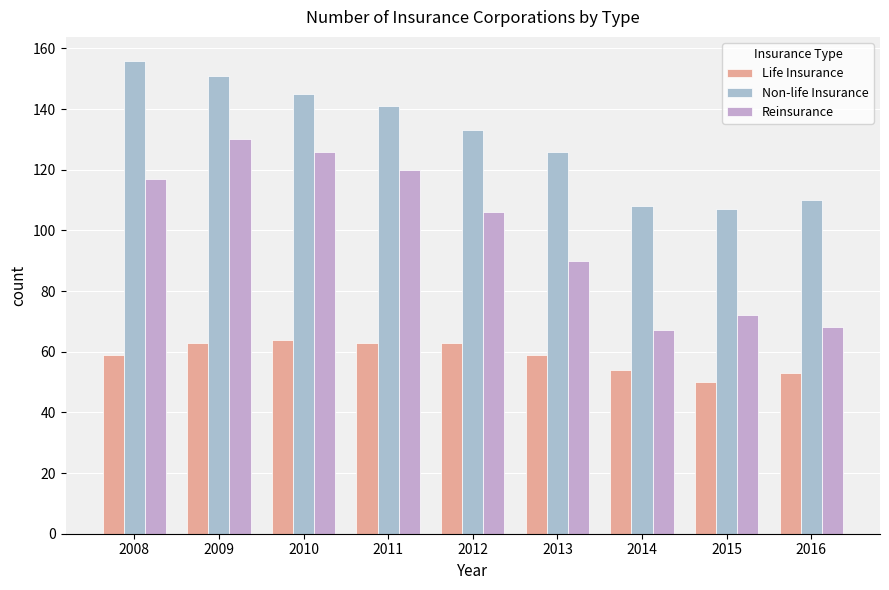

Which series has the widest spread of values?

Reinsurance